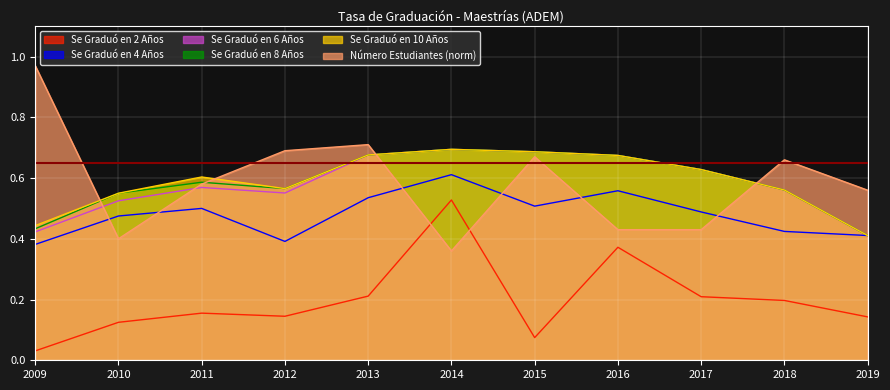

At which category is the sum across all series the highest?

2014